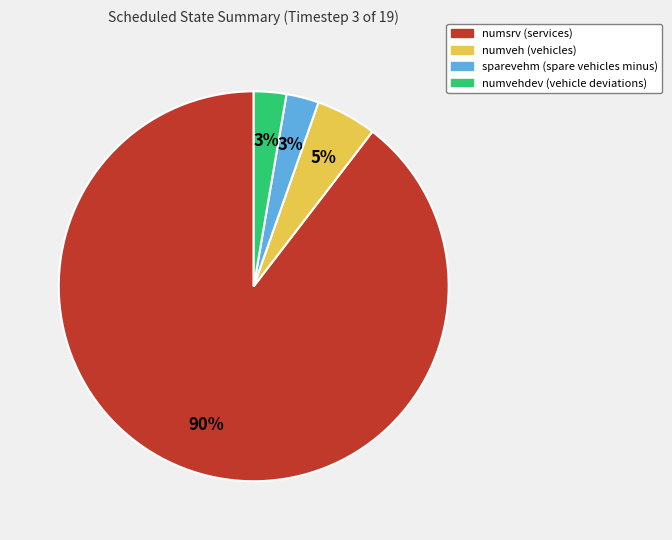

To the nearest percent, what is the average slice percentage?

25%